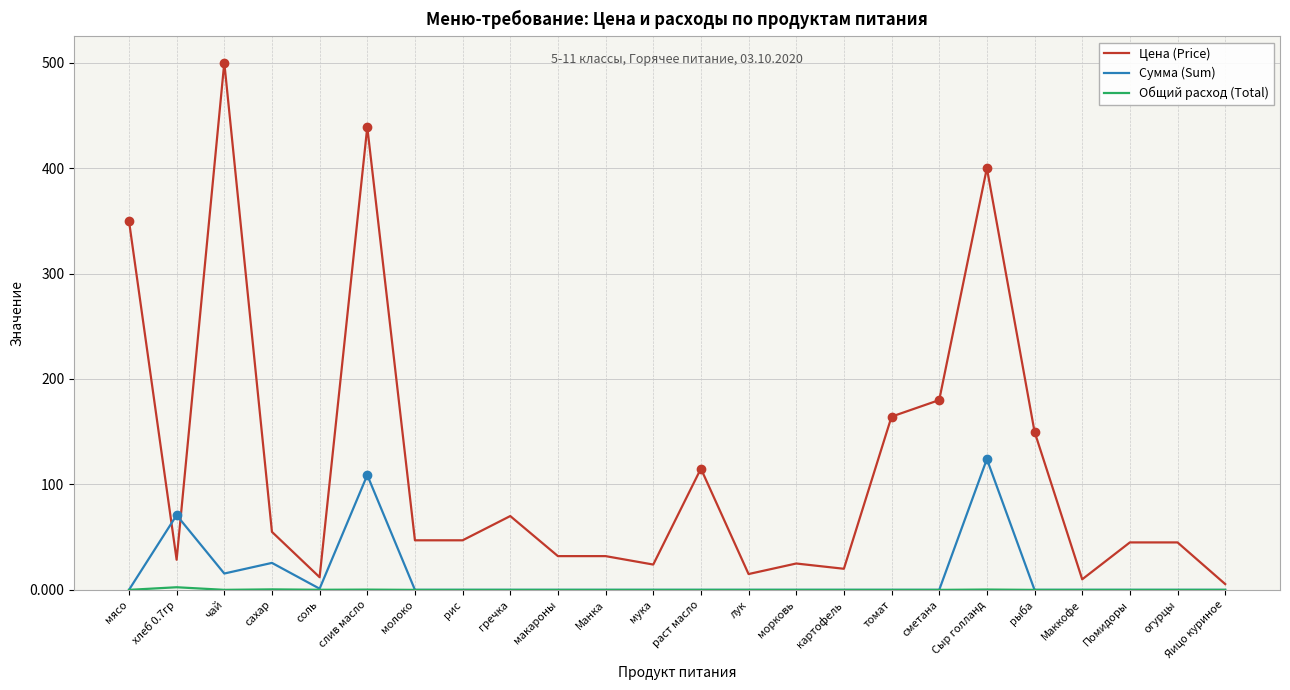

What is the maximum value for Цена (Price)?

500.0